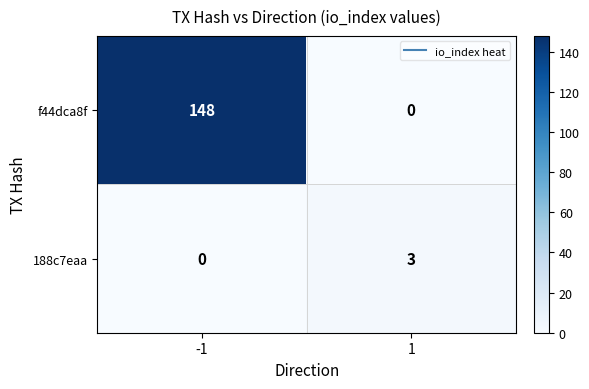

What is the total value across all series at -1?

148